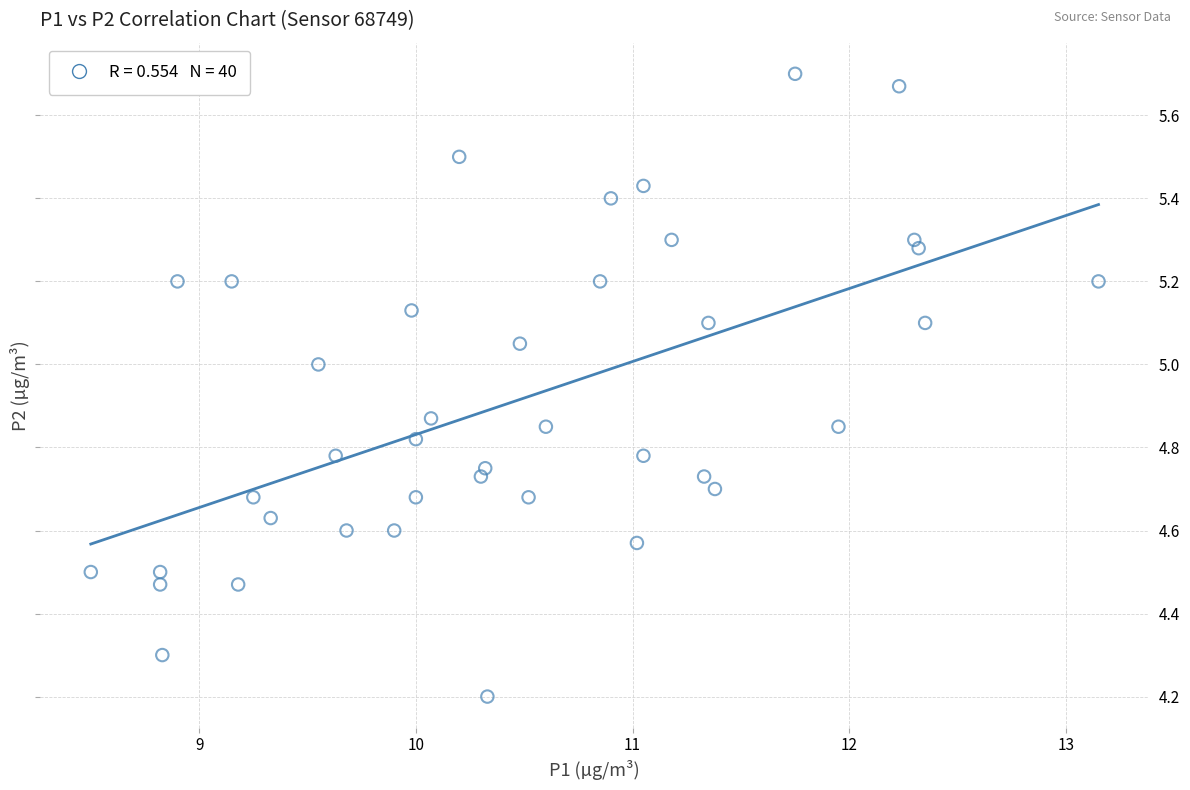

What is the range of Y values (max minus min)?

1.5